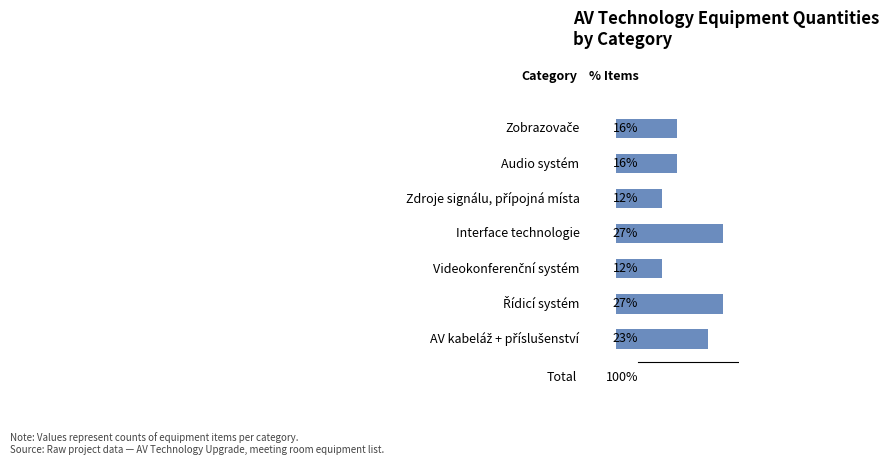

Are the bars horizontal?

Yes